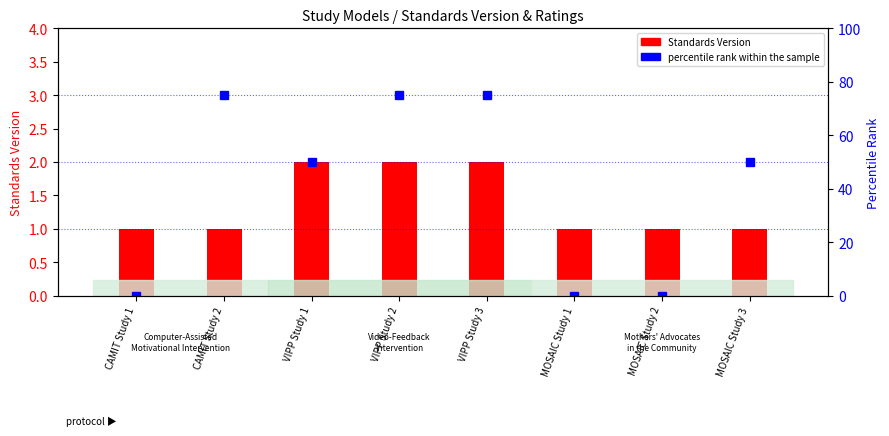

Which series has the widest spread of values?

percentile rank within the sample